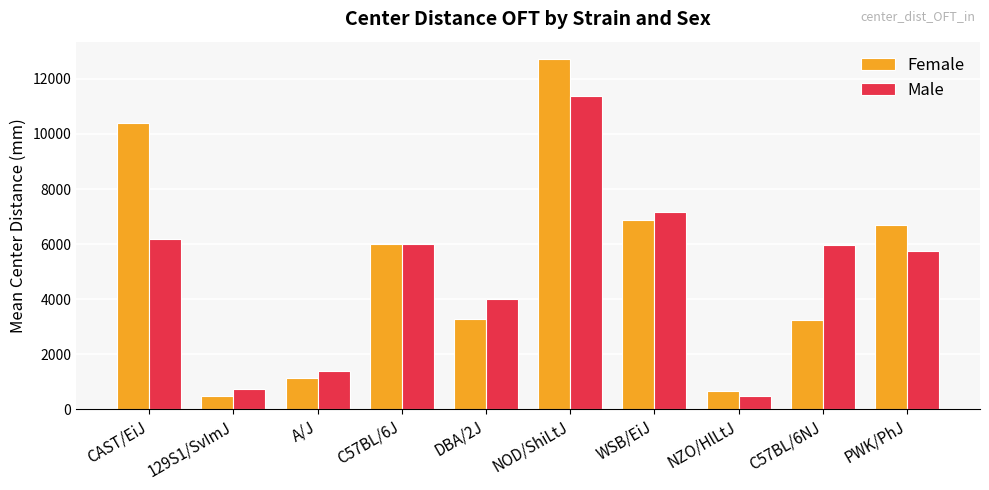

At how many categories does at least one series exceed 1807?

7